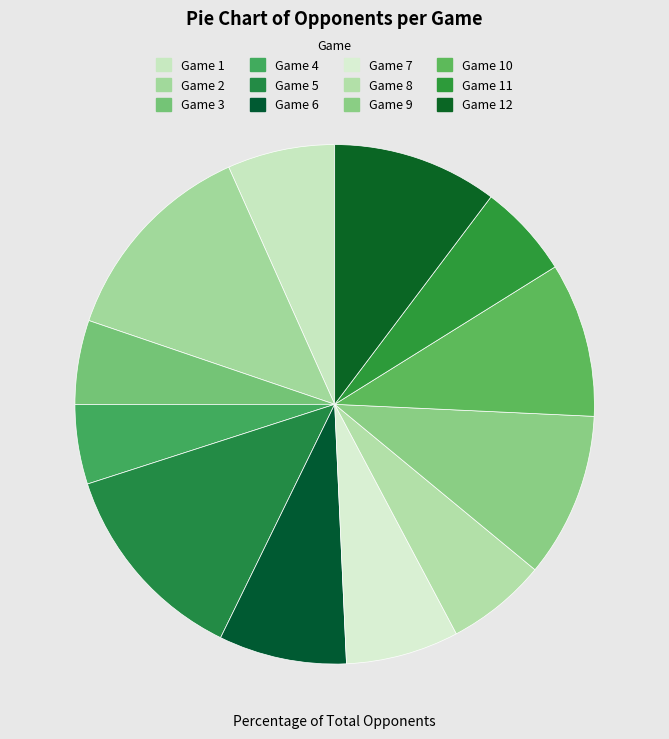

How much of the chart is everything except Game 9?

89.8%